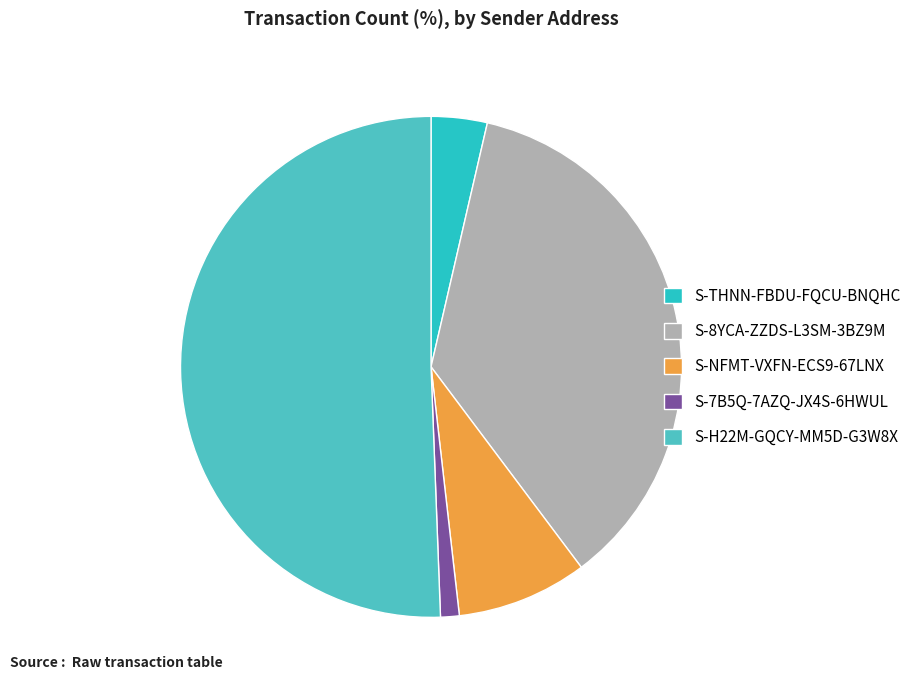

Approximately how many times larger is the value at S-7B5Q-7AZQ-JX4S-6HWUL compared to S-THNN-FBDU-FQCU-BNQHC?

0.3